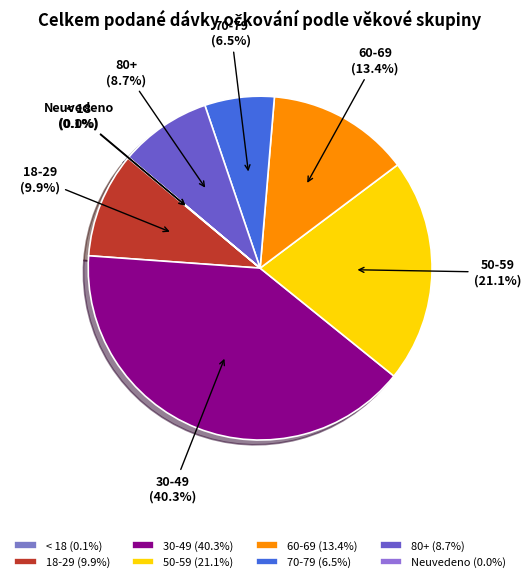

Combined, do 60-69 and 70-79 account for over 50%?

No